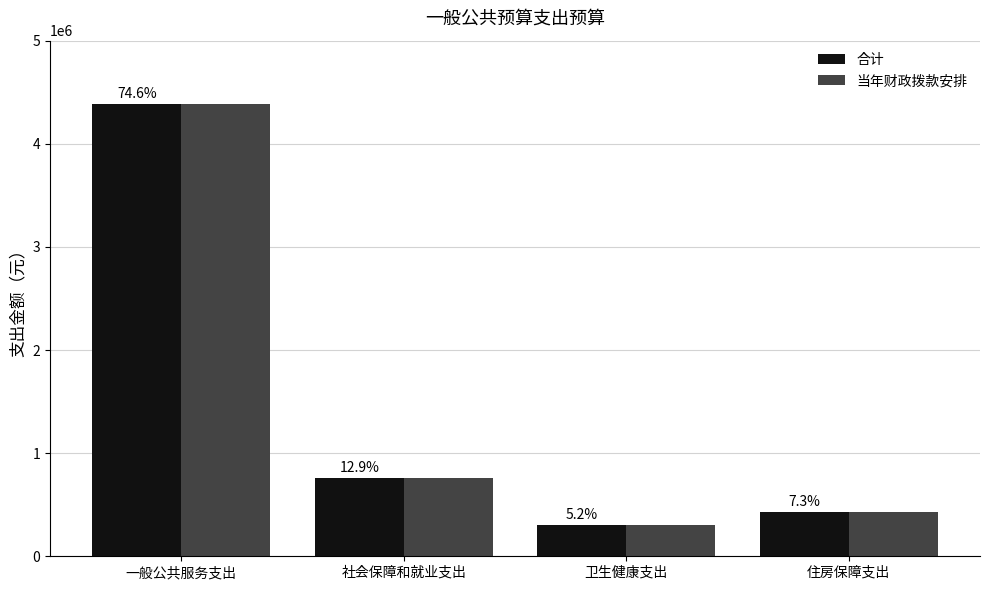

Is the value of 当年财政拨款安排 at 住房保障支出 greater than the value of 合计 at 住房保障支出?

No